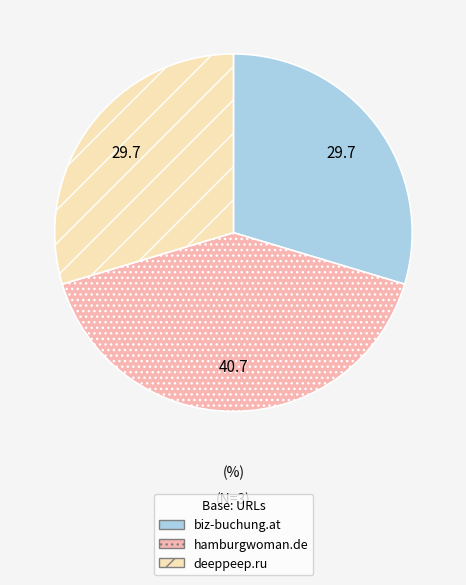

Count the number of slices in the pie.

3